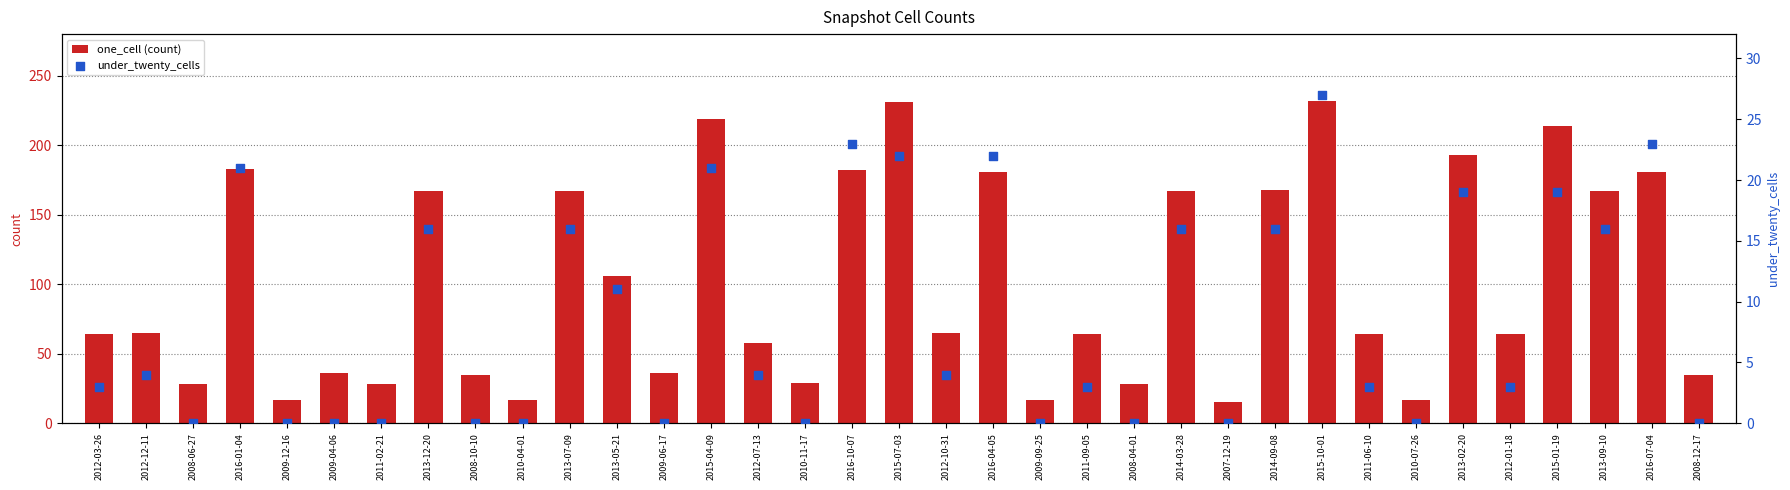

Which series has the largest Y range (max minus min)?

one_cell (count)